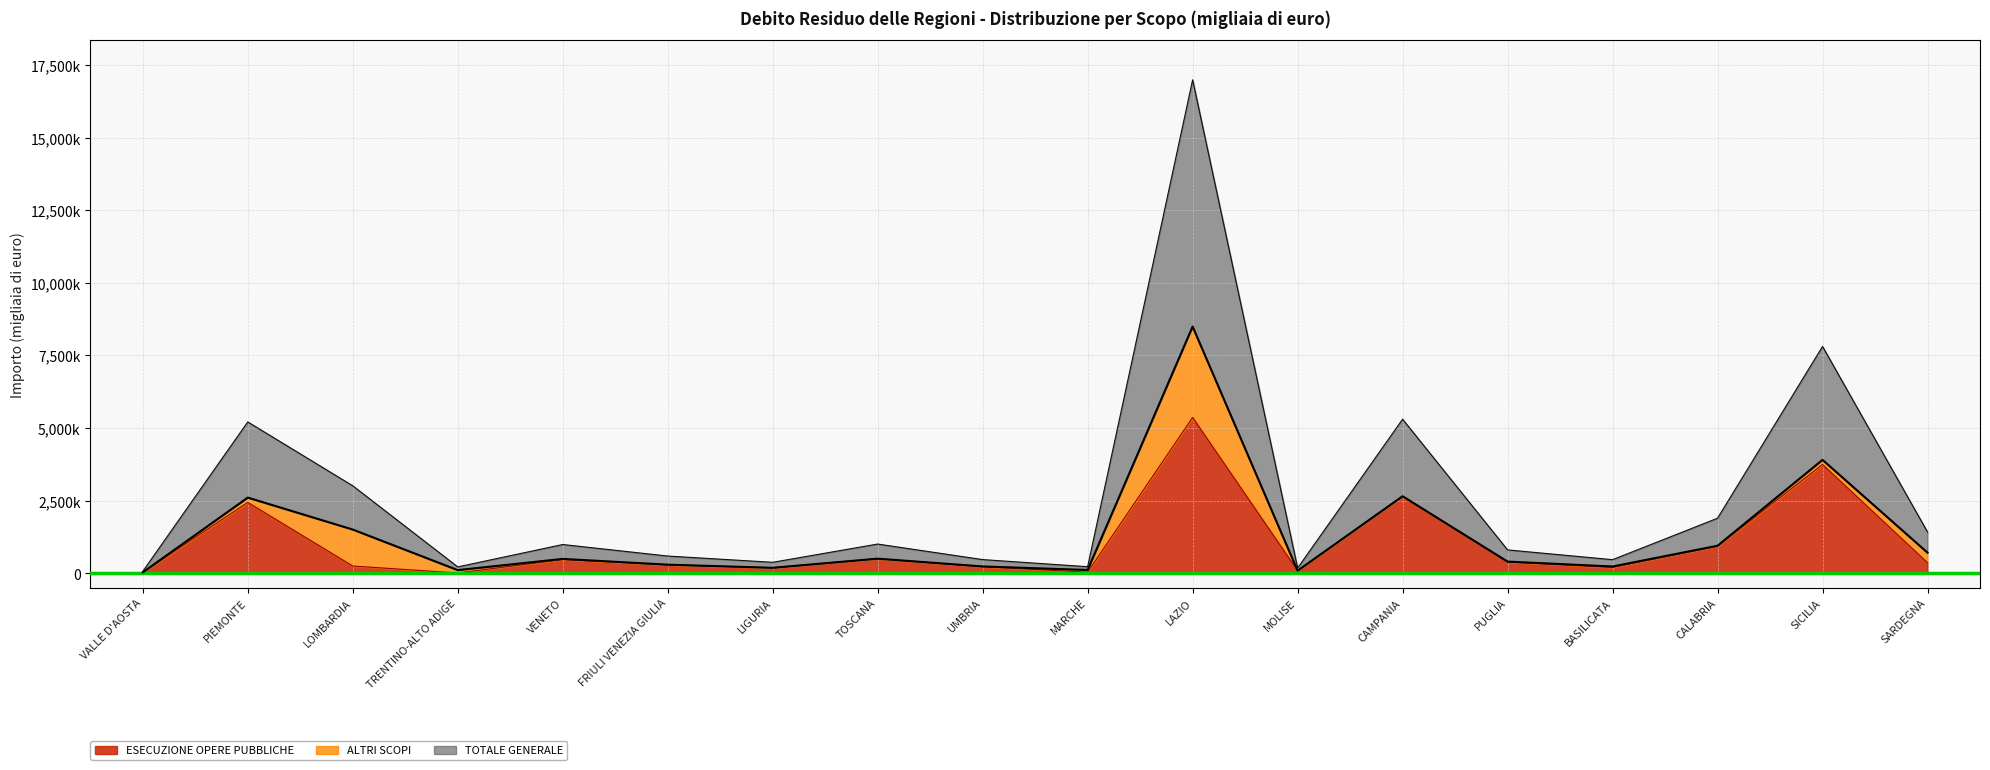

At which category does ESECUZIONE OPERE PUBBLICHE reach its first local valley?

TRENTINO-ALTO ADIGE